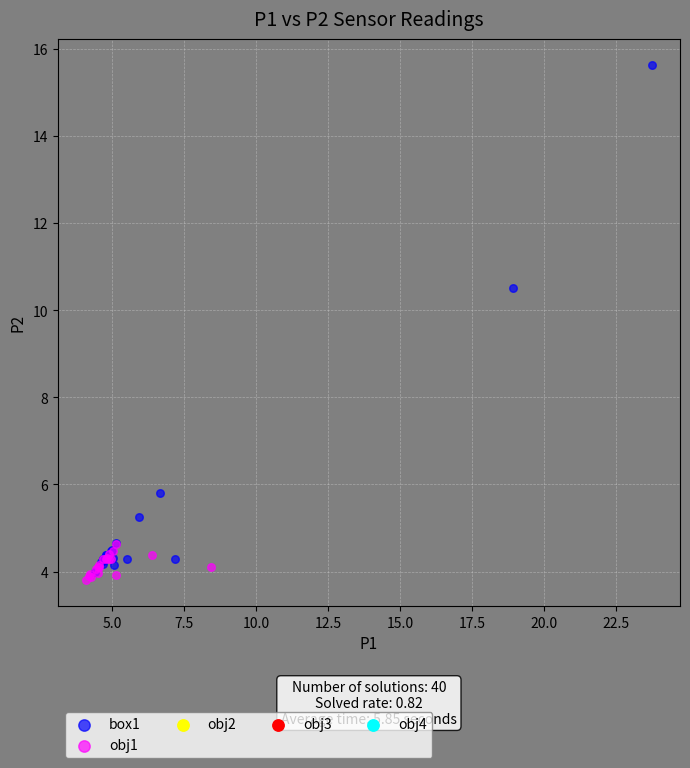

Which series reaches the maximum Y coordinate?

box1